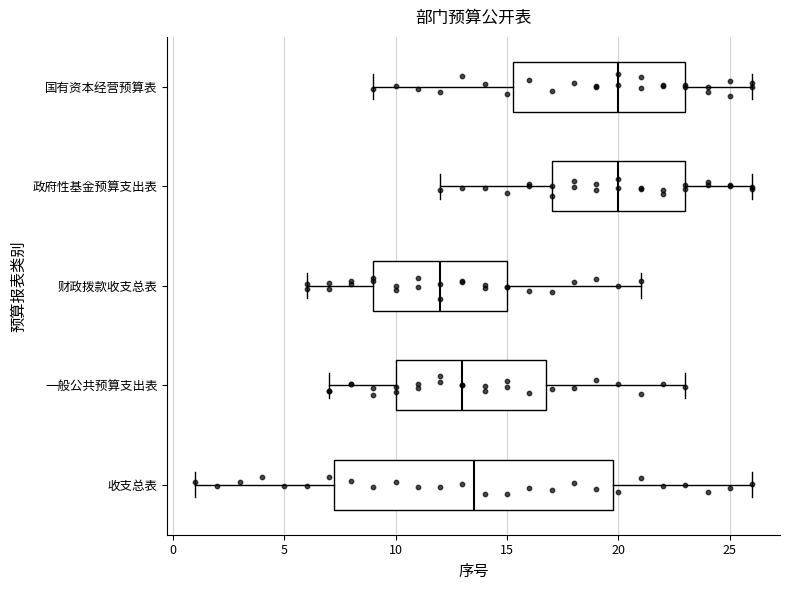

Where does the median line of the box for 收支总表 sit on the x-axis? The values are not printed on the chart, so give them approximately, as read against the axis.

13.5